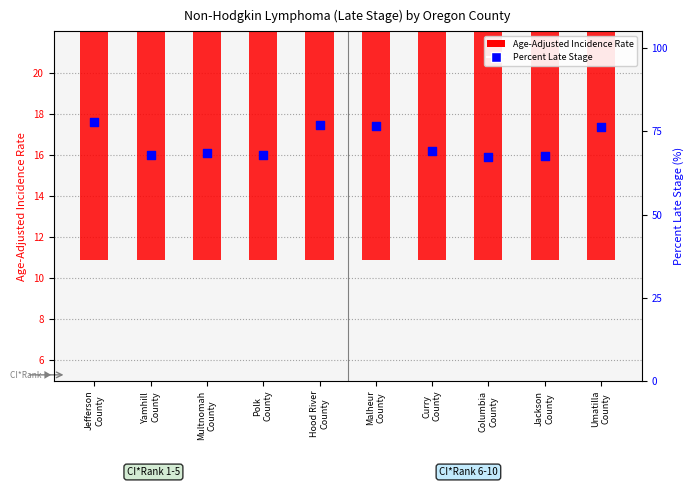

Which series contains the lowest Y value?

Age-Adjusted Incidence Rate